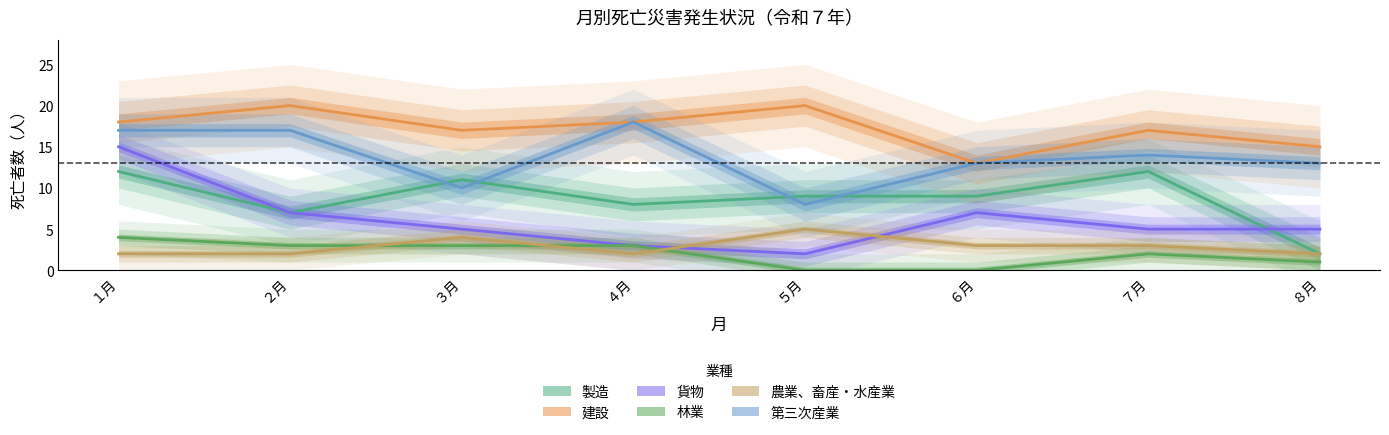

At which category is the sum across all series the highest?

１月